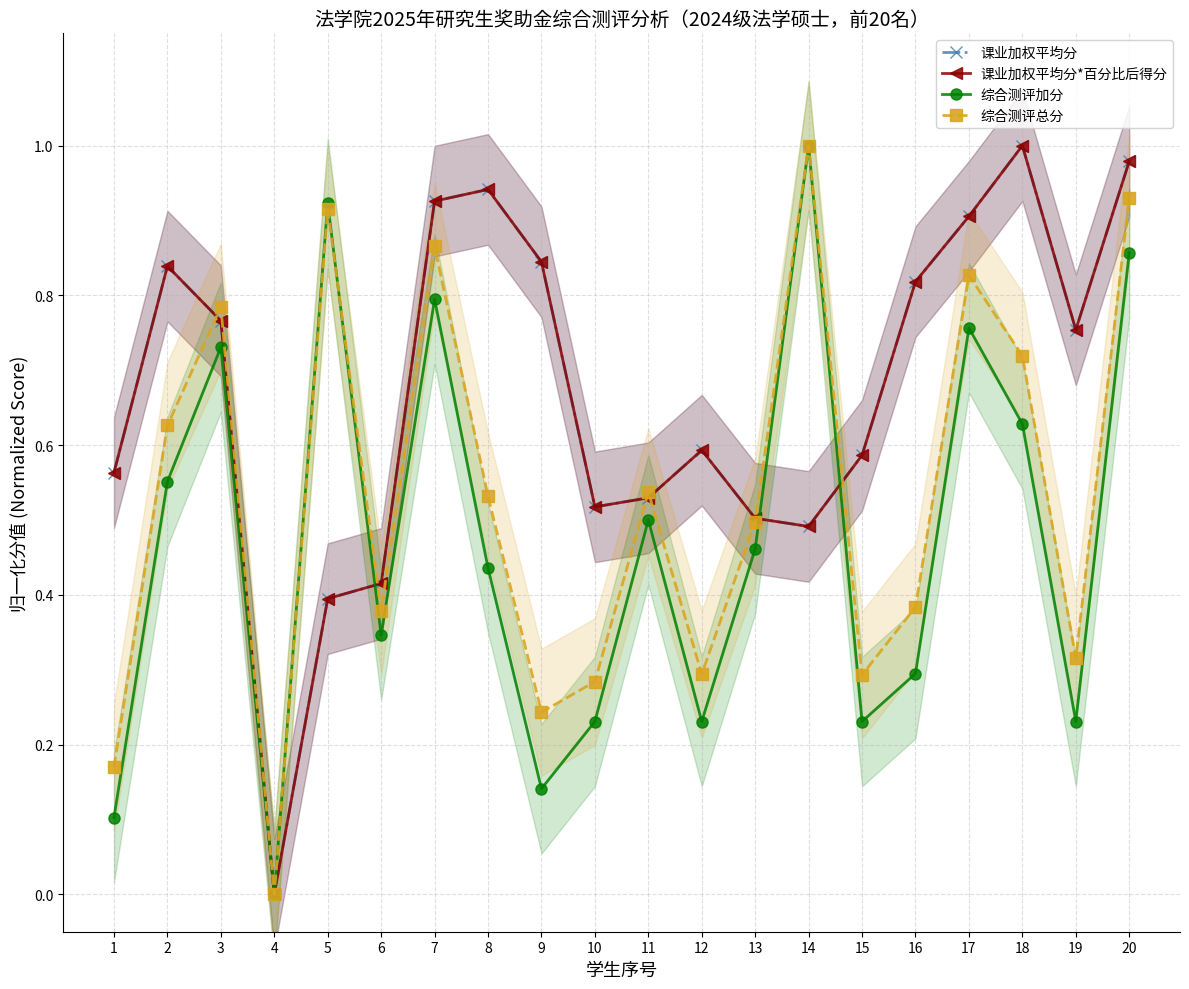

What are all the series names shown in the legend?

课业加权平均分, 课业加权平均分*百分比后得分, 综合测评加分, 综合测评总分